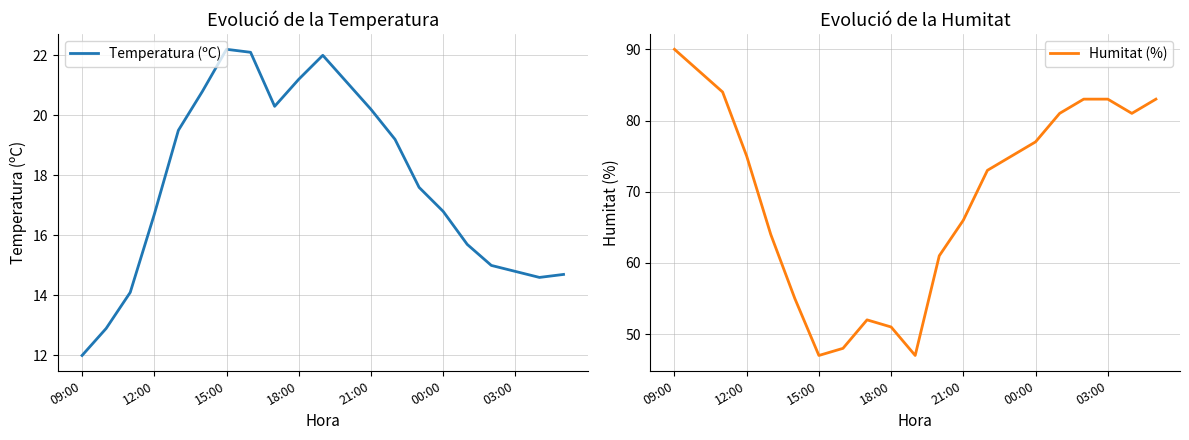

Does the chart display data point markers on the line(s)?

No